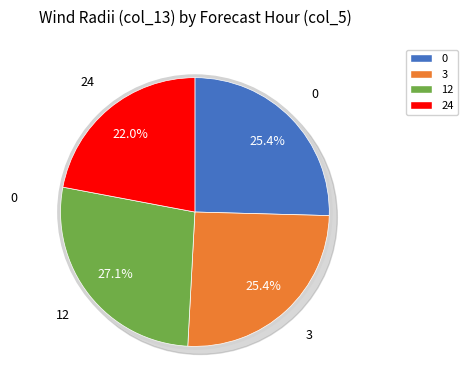

Combined, what portion of the pie is 24 and 12?

49.2%